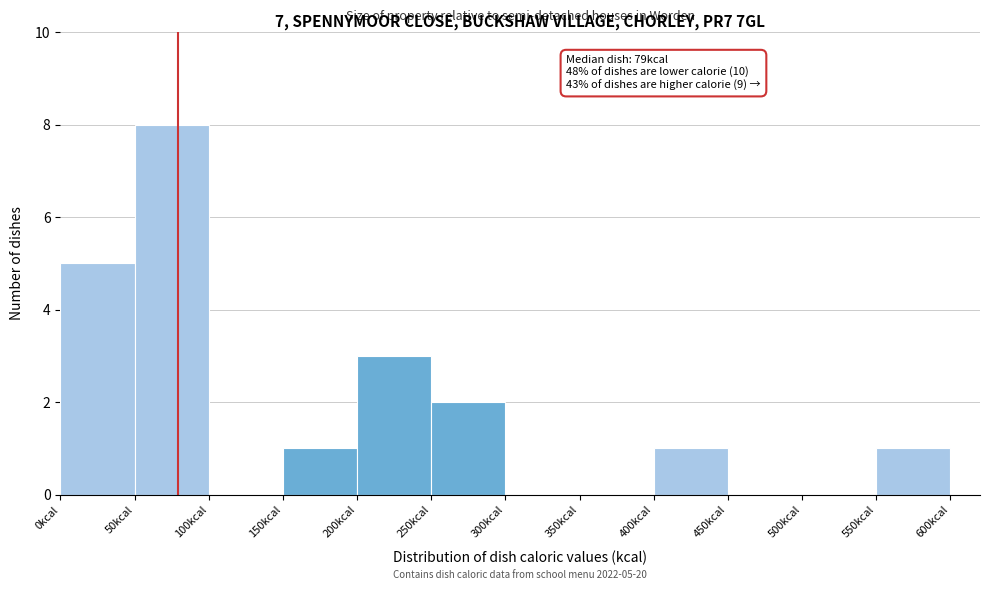

Over which range of the x-axis is the bar tallest?

50 to 100